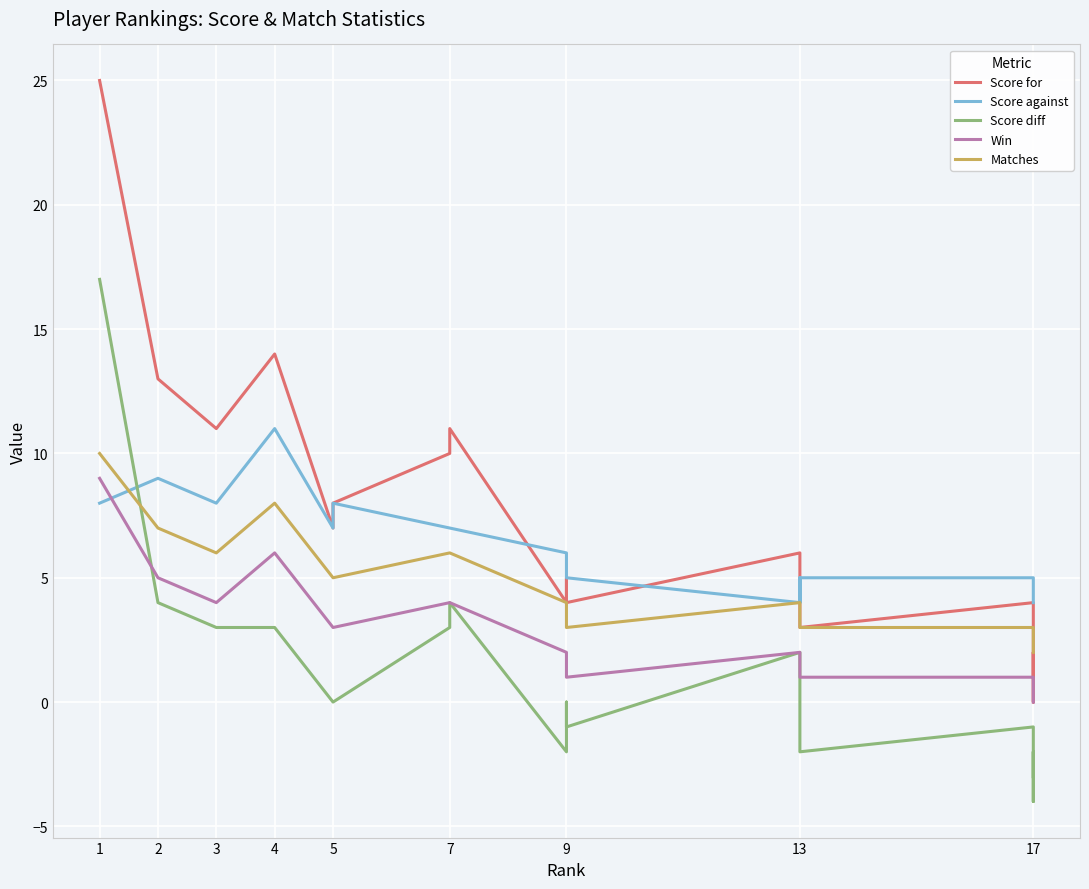

True or false: Matches has a value of 3 at 11.

True